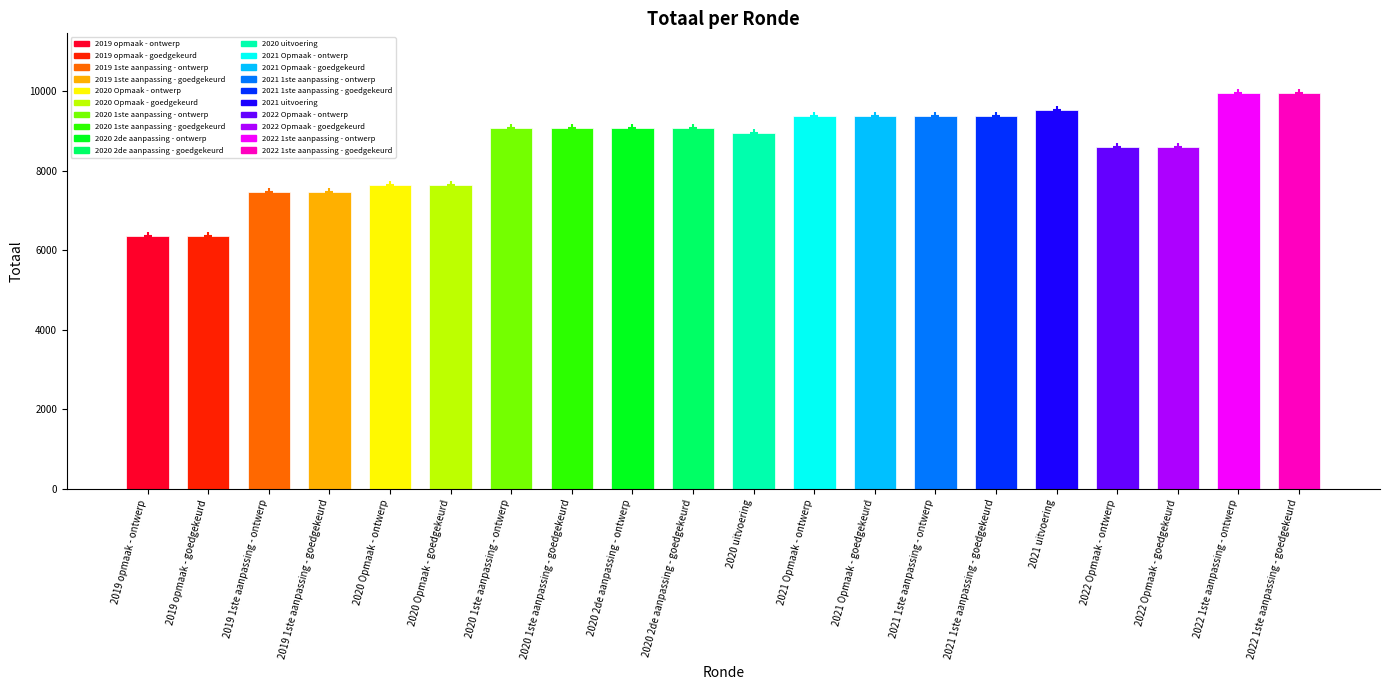

What is the smallest value displayed?

6368